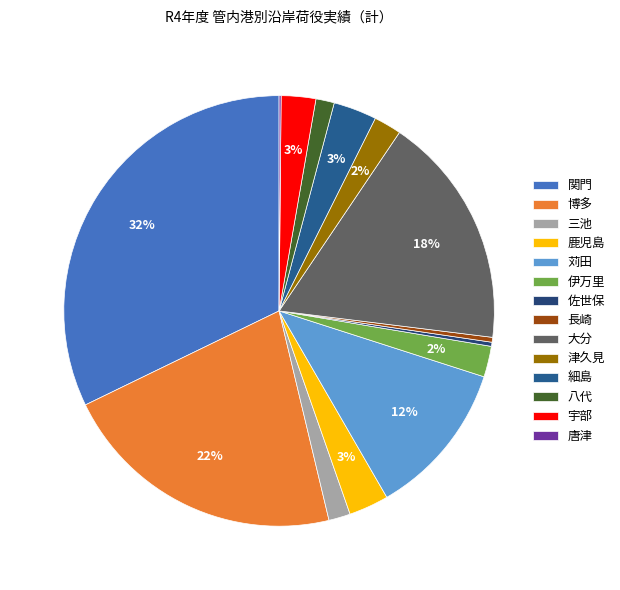

How many segments does this pie chart have?

14